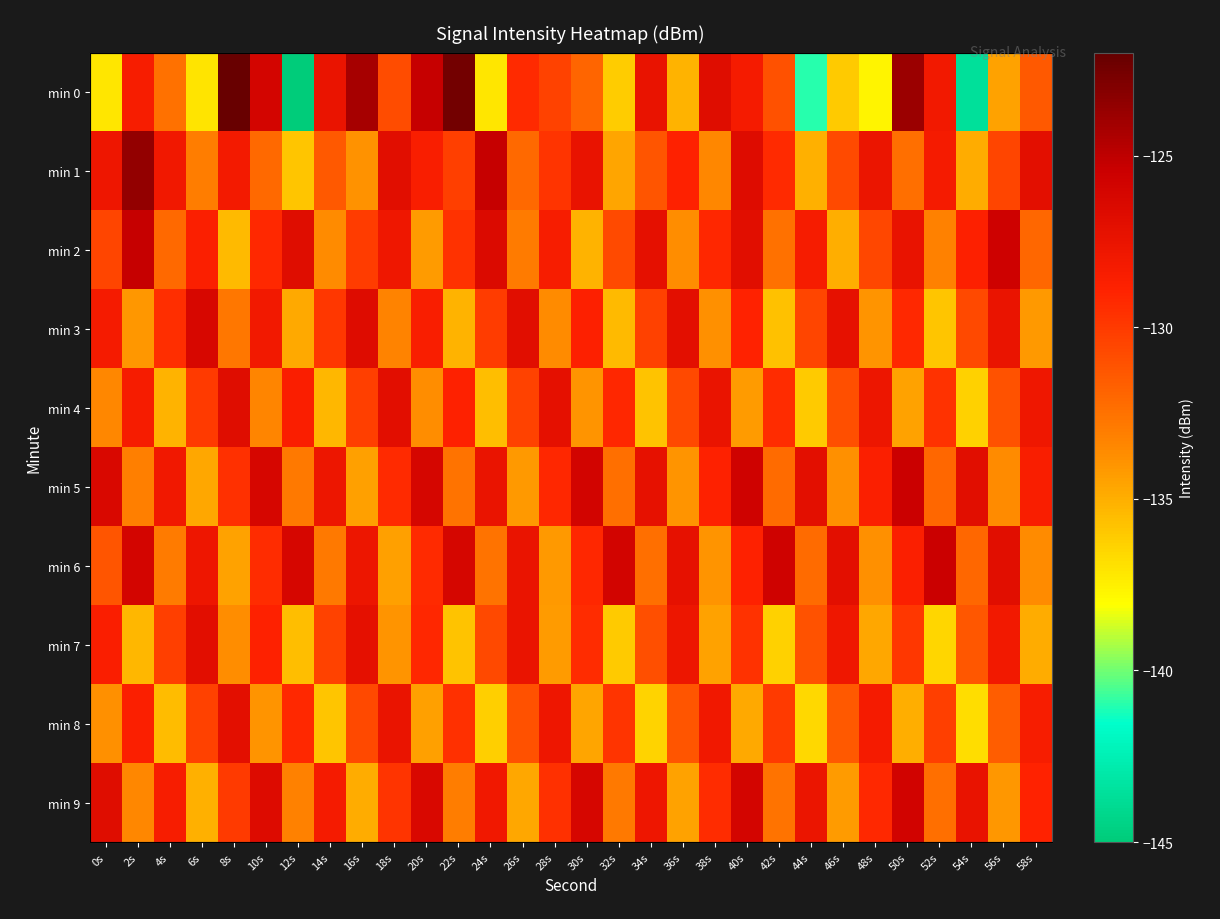

Which label corresponds to the largest value in the chart?

8s